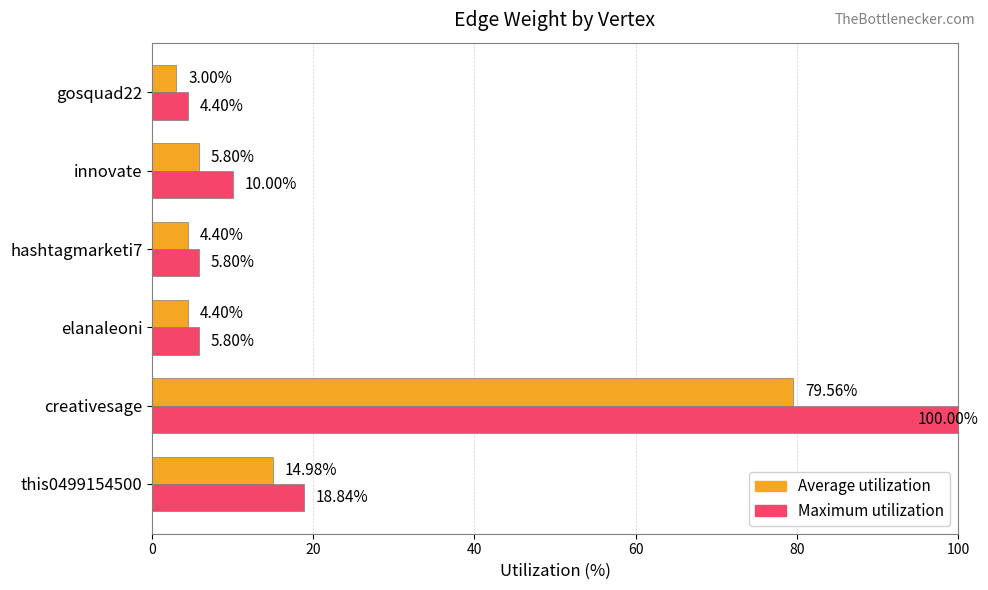

What is the total value across all series at creativesage?

179.6